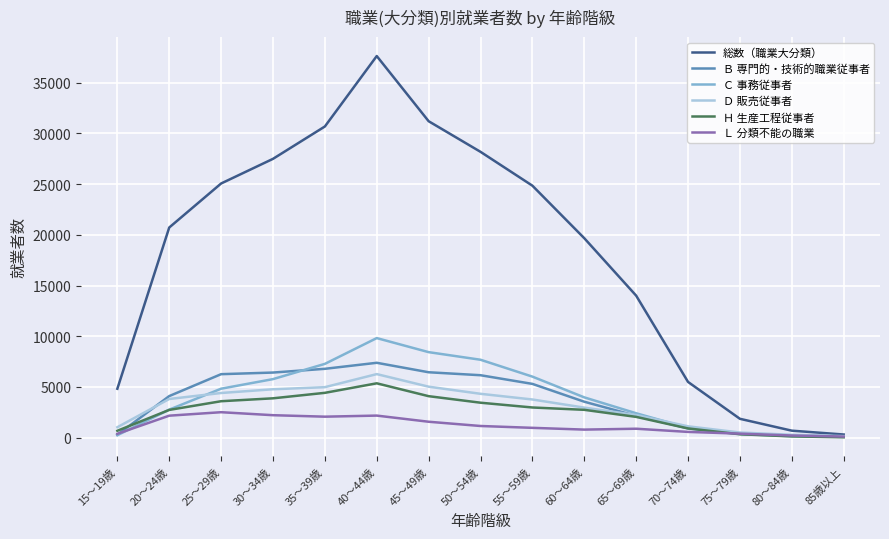

Which series has the widest spread of values?

総数（職業大分類）